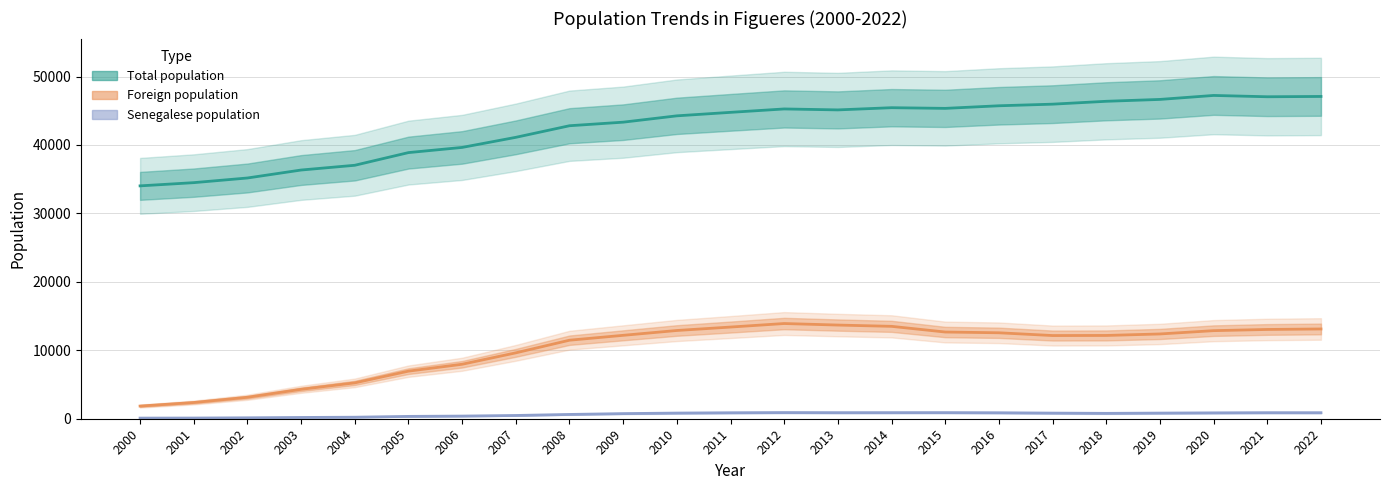

What is the minimum value shown in the chart?

93